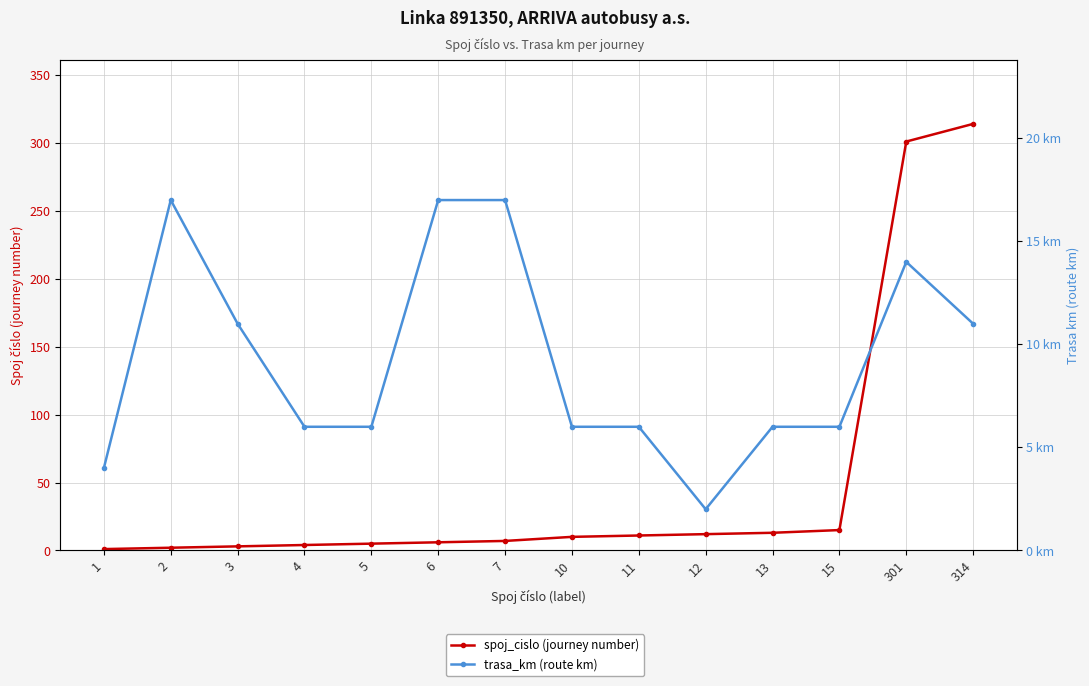

At which label is trasa_km (route km) closest to 9?

3